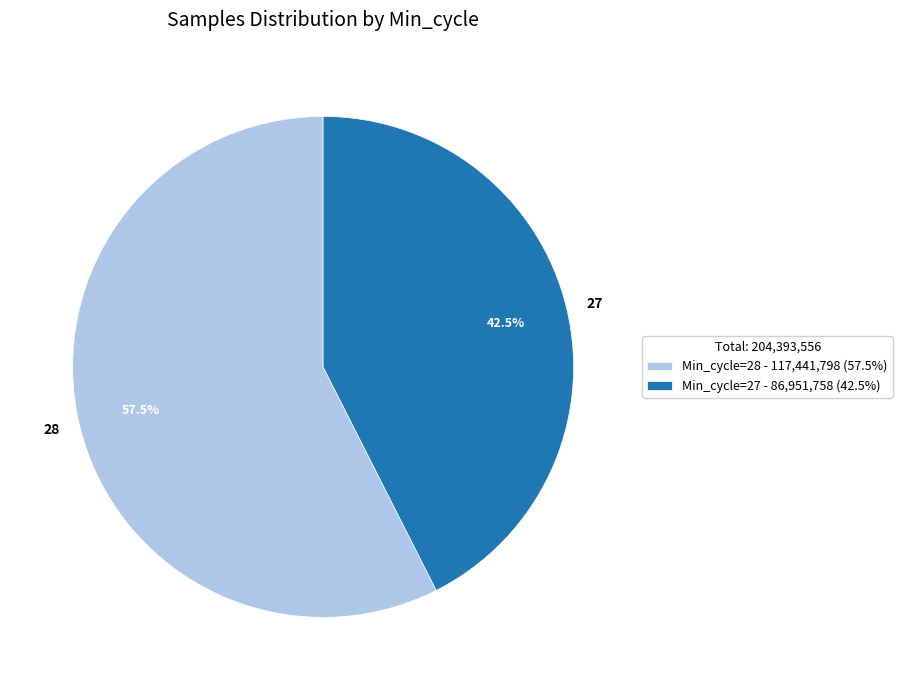

Does 28 account for over 50% of the chart?

Yes